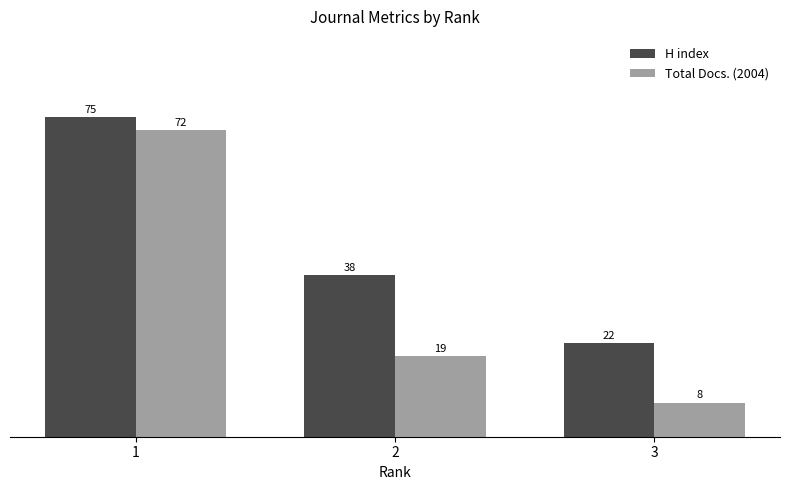

The value of Total Docs. (2004) at 2 is 29. True or false?

False